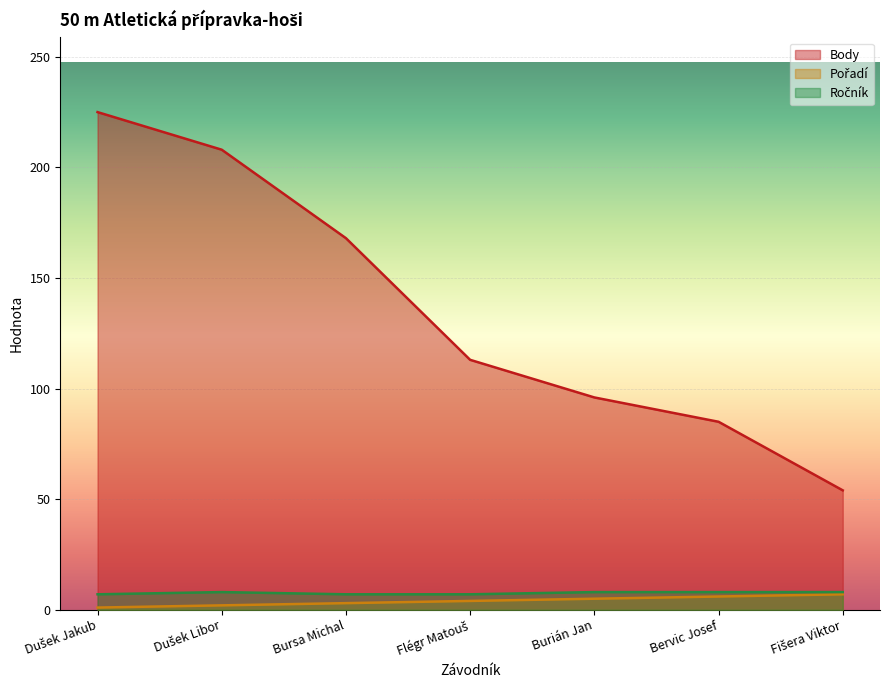

Which series has the largest range (max minus min)?

Body